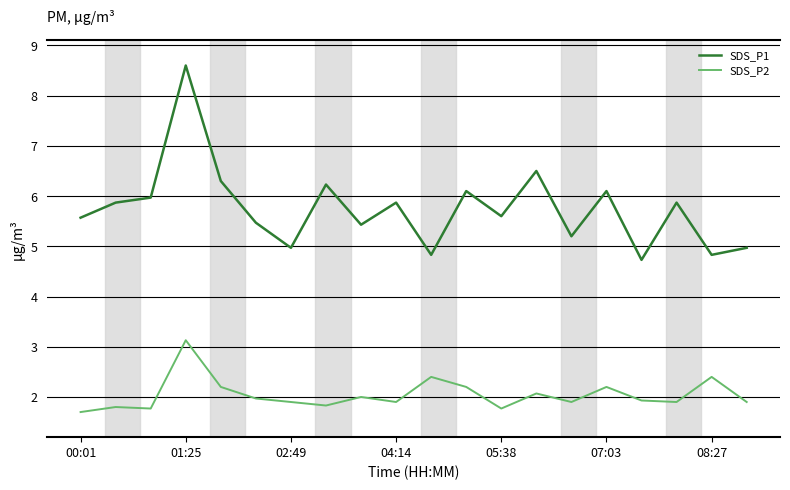

List the series in order of their overall mean, highest first.

SDS_P1, SDS_P2